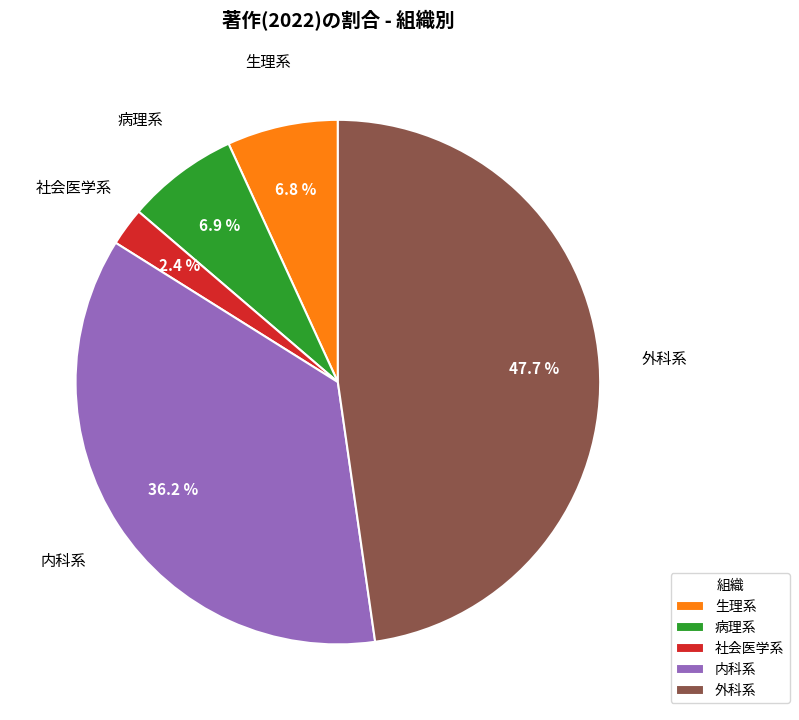

Which has a higher value, 外科系 or 生理系?

外科系